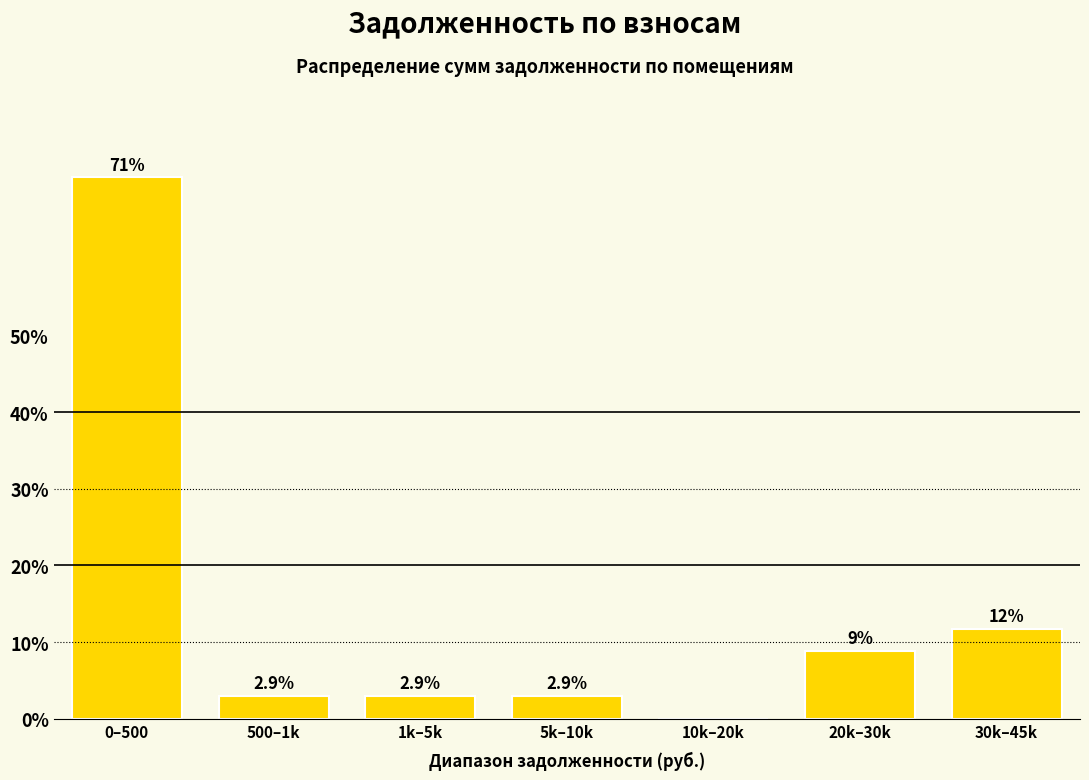

Reading left to right, transcribe all the data shown in this chart.

0–500=70.6	500–1k=2.9	1k–5k=2.9	5k–10k=2.9	10k–20k=0.0	20k–30k=8.8	30k–45k=11.8